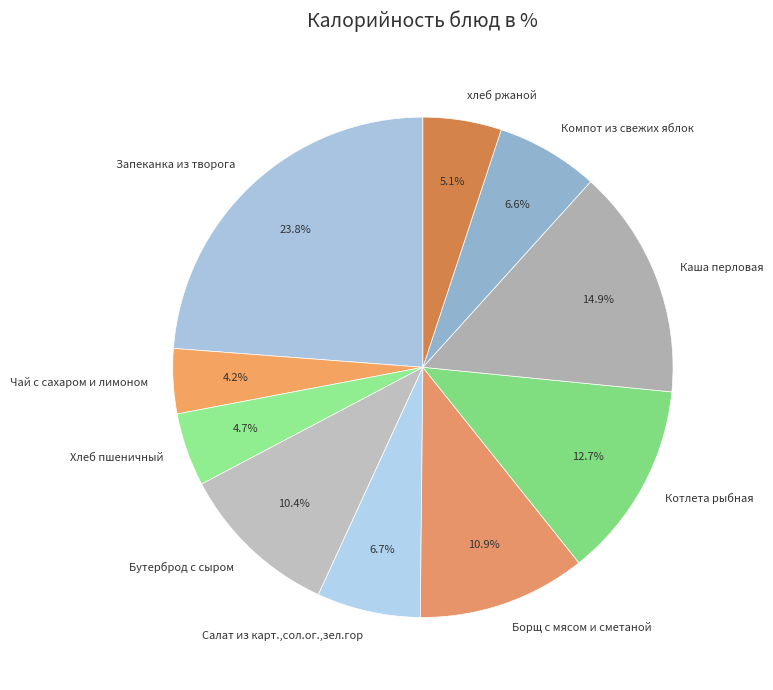

Is there any slice that represents more than half of the pie?

No